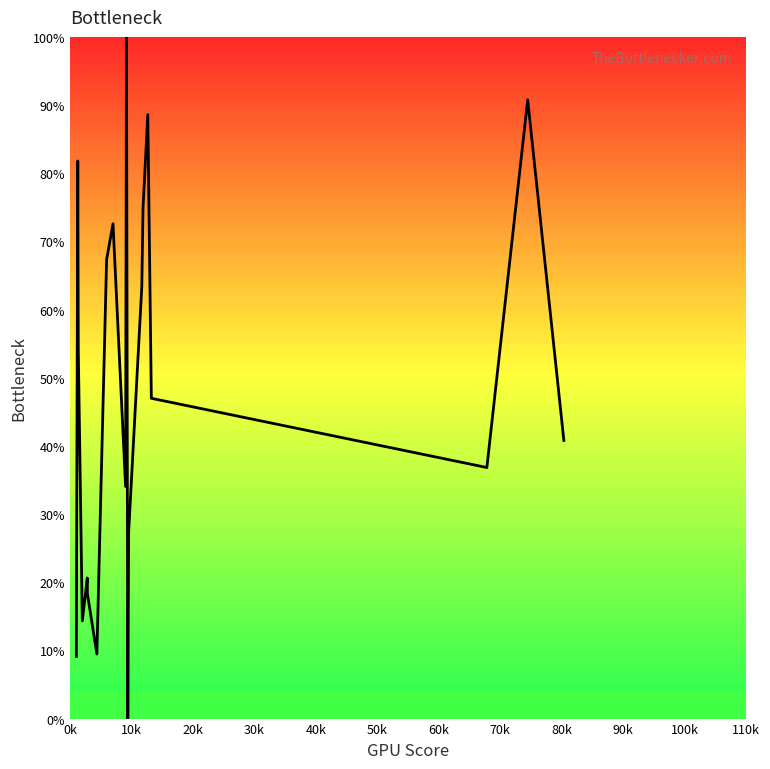

What is the maximum value shown in the chart?

100.0